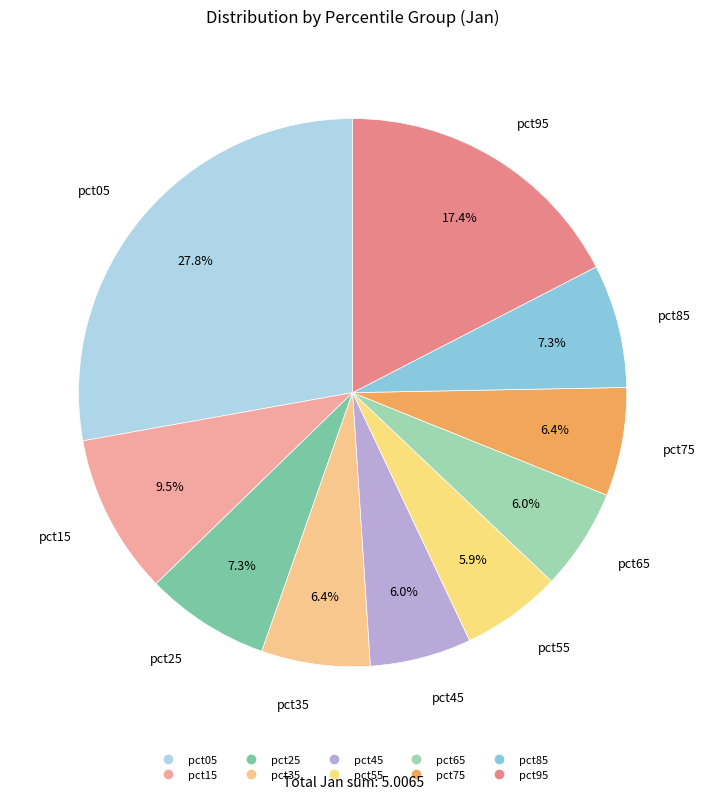

Count the number of slices in the pie.

10